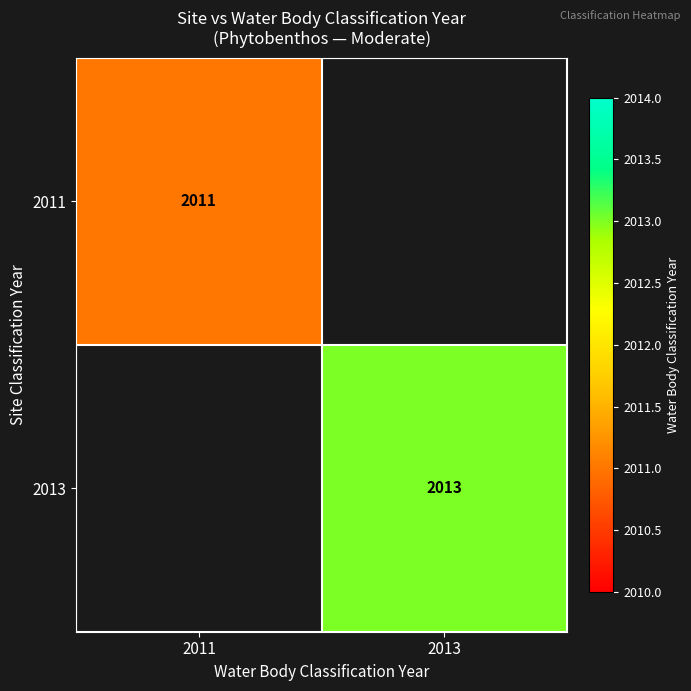

True or false: 2011 has a value of 2011 at 2011.

True